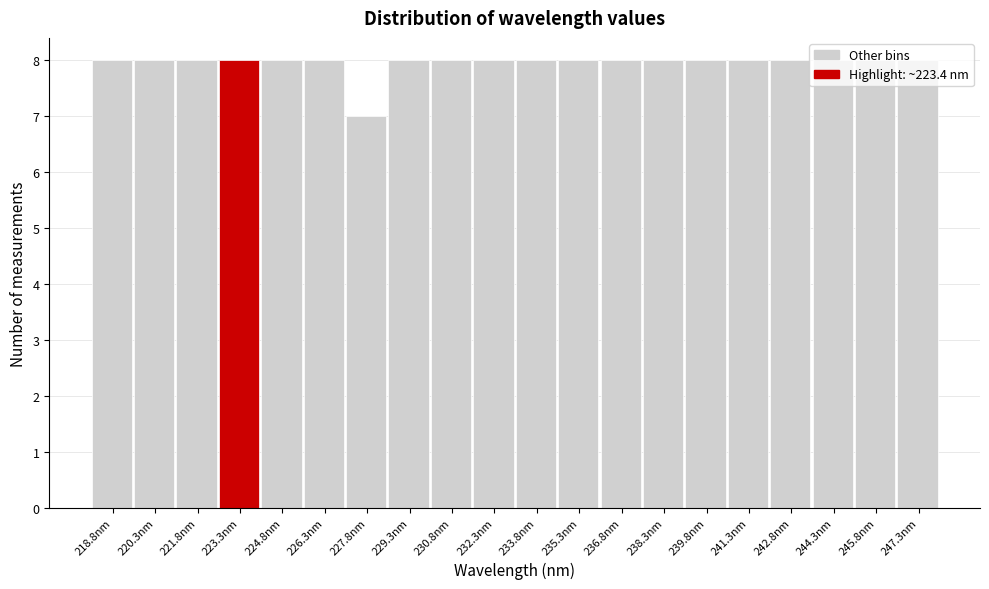

Reading left to right, list every bar in this chart as the range it spans on the x-axis followed by its height. Neither the bar edges nor the heights are printed on the chart, so give them approximately, as read against the axes.

218.0 to 219.6: 8
219.6 to 221.0: 8
221.0 to 222.6: 8
222.6 to 224.0: 8
224.0 to 225.6: 8
225.6 to 227.0: 8
227.0 to 228.6: 7
228.6 to 230.0: 8
230.0 to 231.6: 8
231.6 to 233.0: 8
233.0 to 234.6: 8
234.6 to 236.0: 8
236.0 to 237.6: 8
237.6 to 239.0: 8
239.0 to 240.6: 8
240.6 to 242.0: 8
242.0 to 243.6: 8
243.6 to 245.0: 8
245.0 to 246.6: 8
246.6 to 248.0: 8